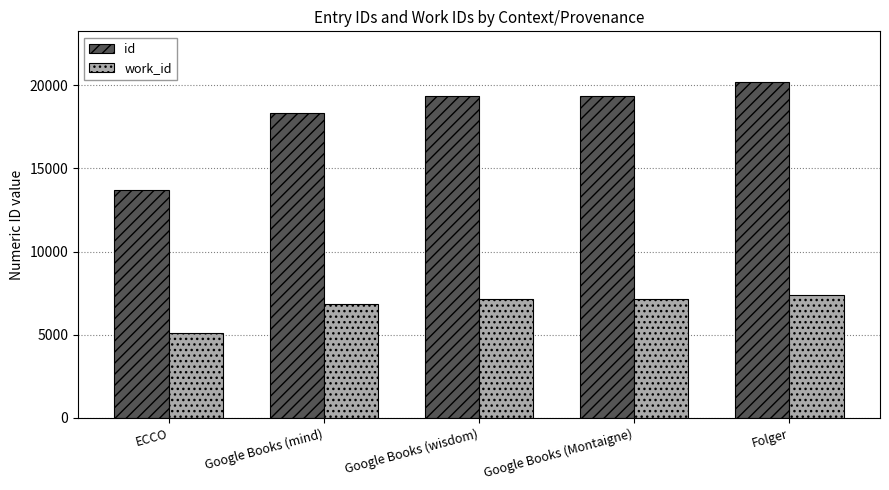

What is the lowest value of the work_id series?

5086